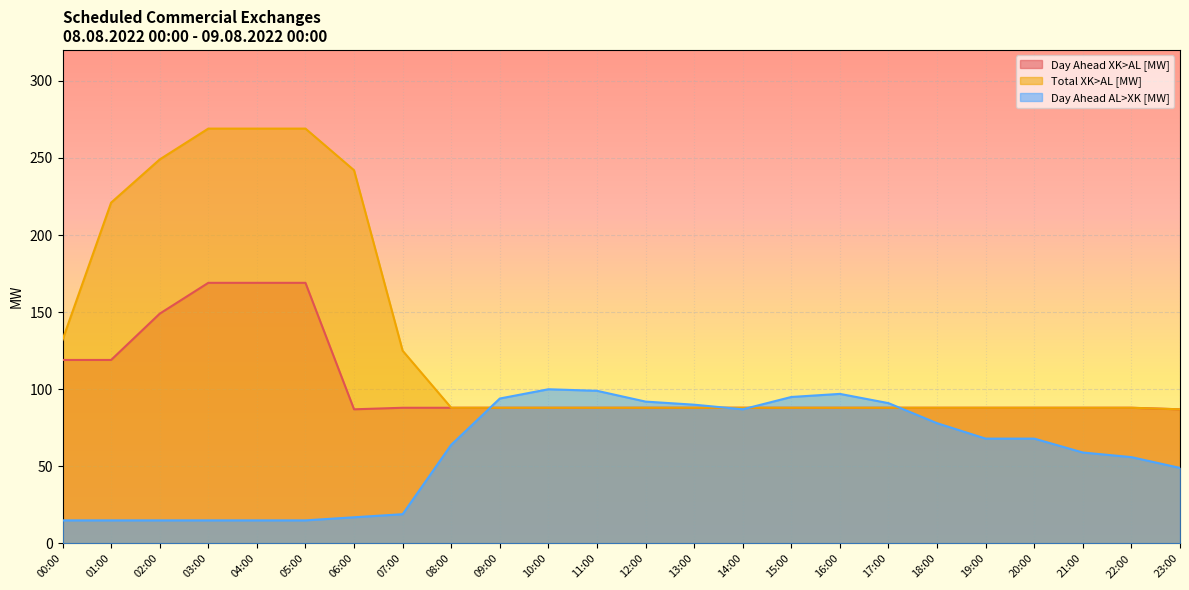

What are all the series names shown in the legend?

Day Ahead XK>AL [MW], Total XK>AL [MW], Day Ahead AL>XK [MW]